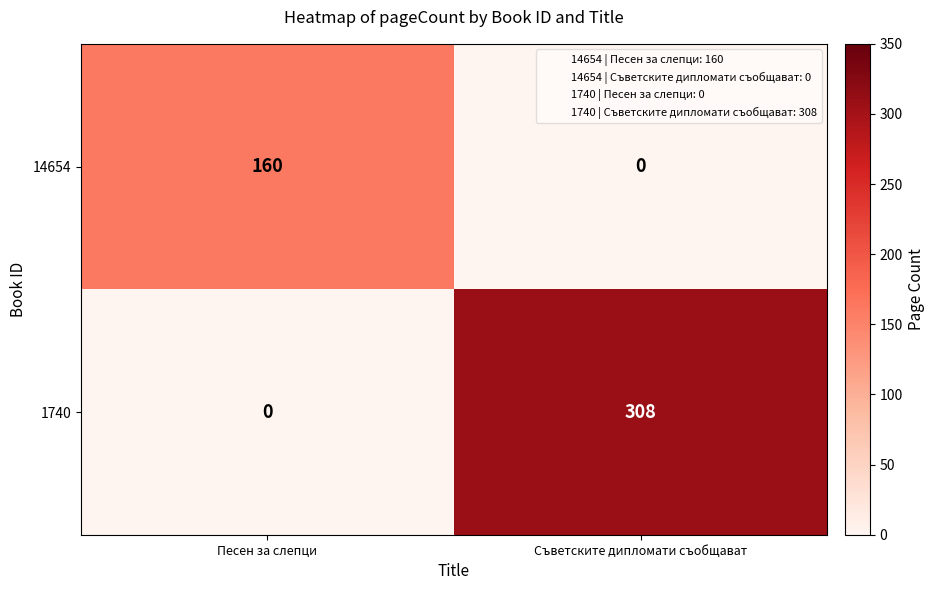

What is the difference between the 1740 values at Песен за слепци and Съветските дипломати съобщават?

308